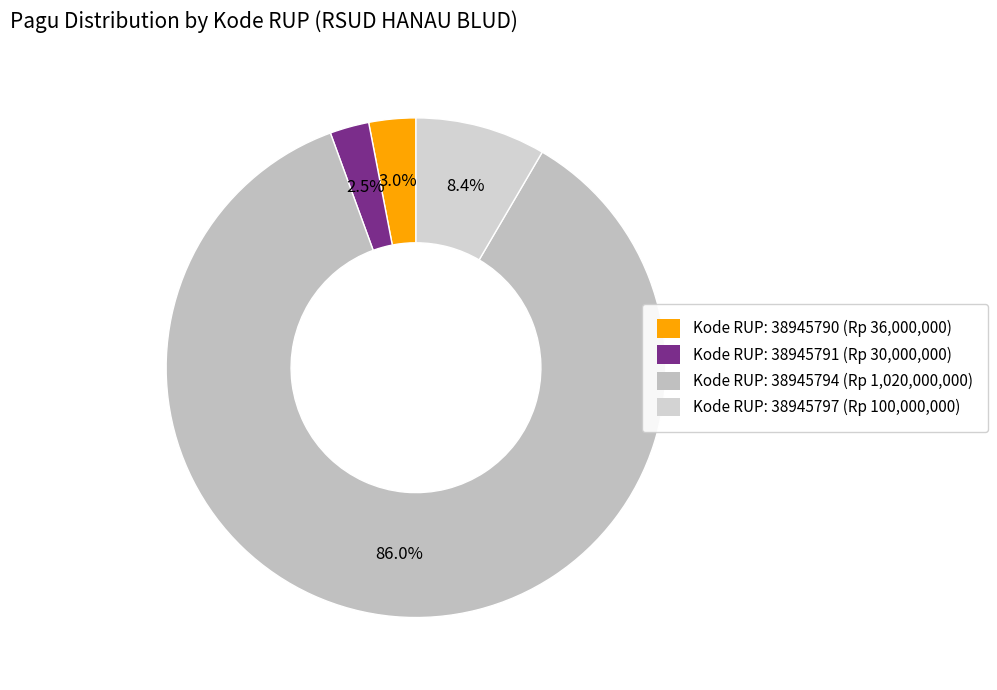

Which slice is the largest?

38945794